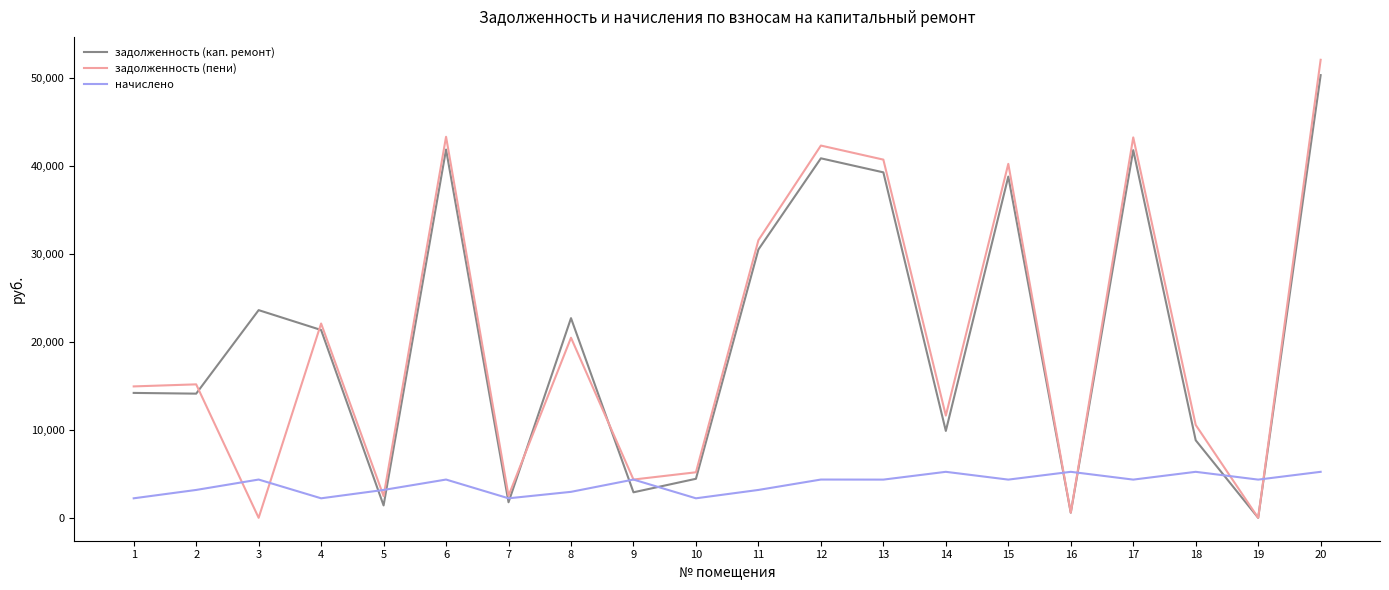

Read the задолженность (кап. ремонт) value at 13.

39255.0